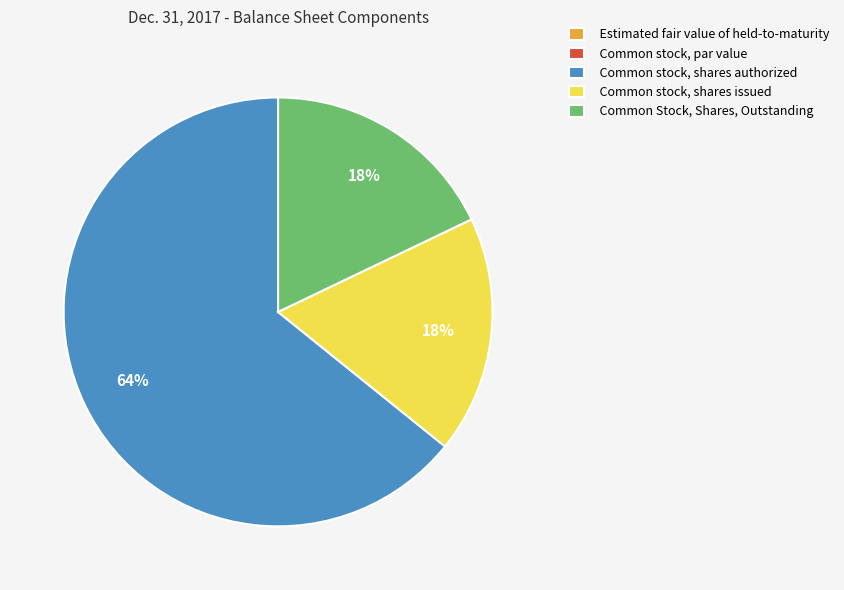

Combined, do Common Stock, Shares, Outstanding and Common stock, shares authorized account for over 50%?

Yes